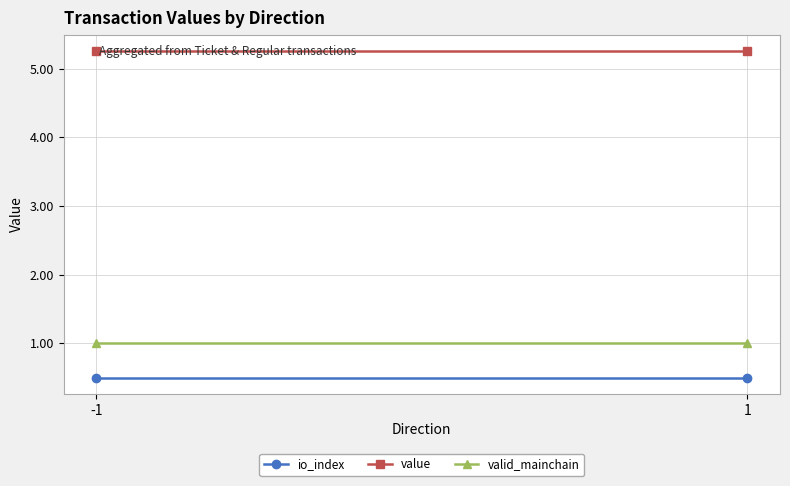

True or false: io_index has a value of 0.5 at -1.

True